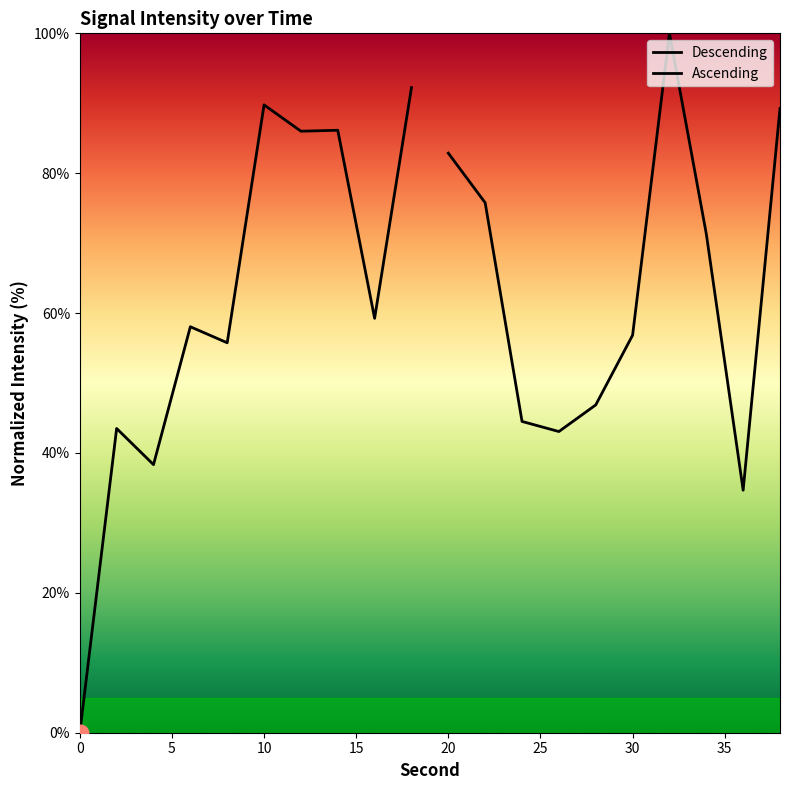

The Descending series shows 10.5 at 10. True or false?

False